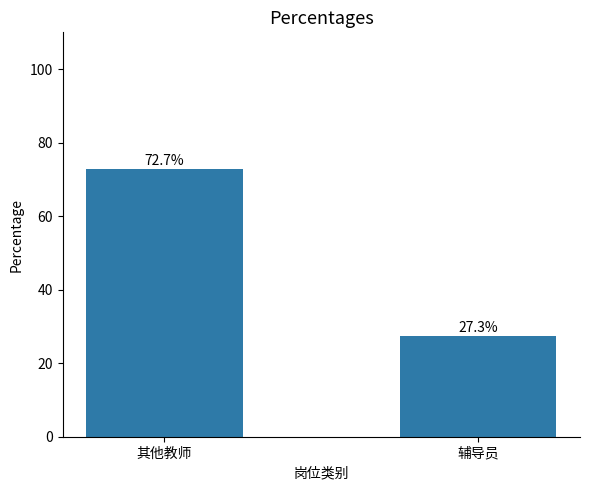

What is the minimum value shown in the chart?

27.3